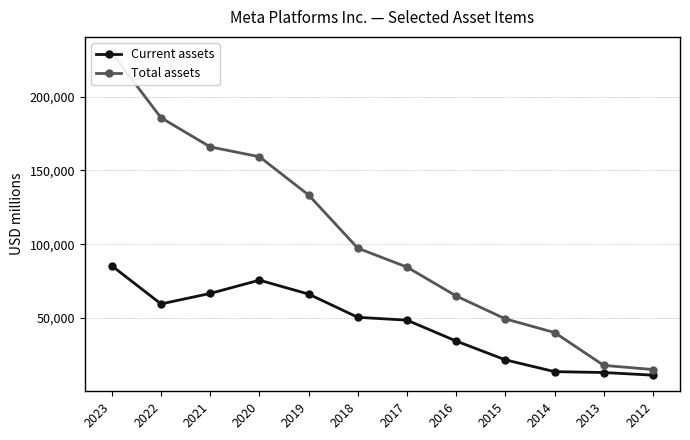

Which series has the largest total across all categories?

Total assets